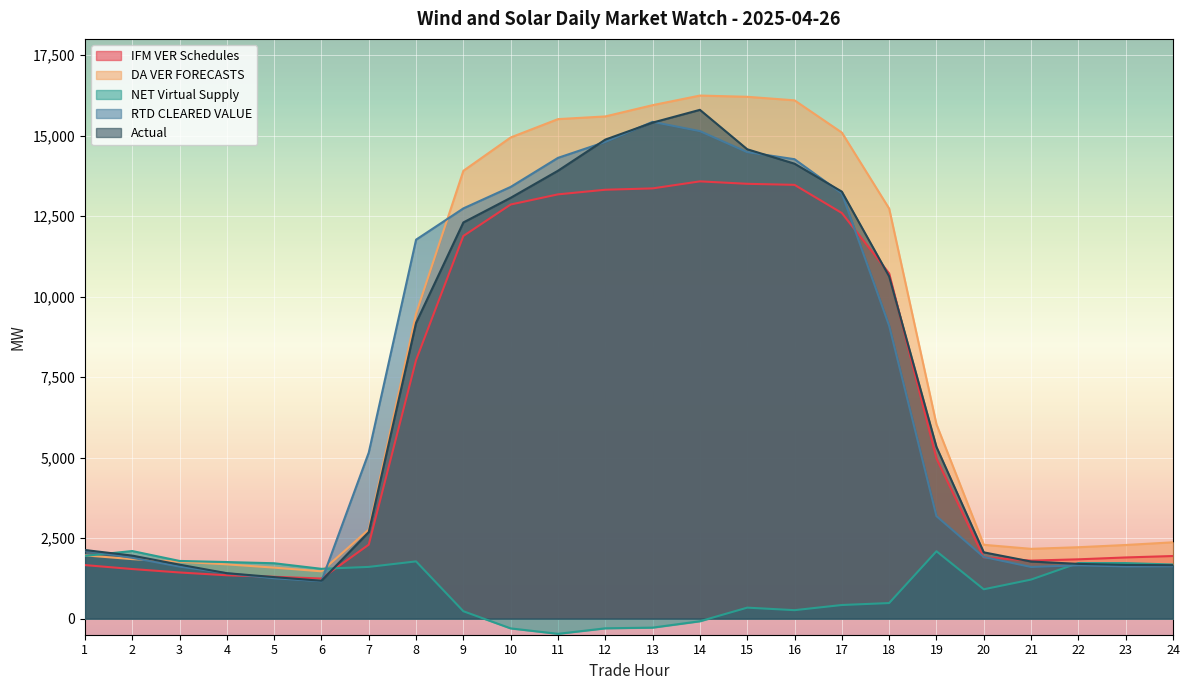

Reading right to left, what are all the values shown in this chart?

IFM VER Schedules: 24=1943.7	23=1899.1	22=1841.1	21=1801.0	20=1902.0	19=4970.6	18=10717.5	17=12593.8	16=13468.0	15=13500.4	14=13576.3	13=13357.9	12=13316.1	11=13172.6	10=12857.6	9=11881.4	8=8026.5	7=2296.5	6=1244.7	5=1298.6	4=1345.7	3=1432.8	2=1539.6	1=1662.0
DA VER FORECASTS: 24=2369.6	23=2286.2	22=2217.0	21=2166.9	20=2292.0	19=6032.8	18=12731.3	17=15091.6	16=16092.5	15=16202.2	14=16240.5	13=15942.4	12=15592.5	11=15509.1	10=14939.7	9=13903.9	8=9468.3	7=2766.3	6=1468.0	5=1583.1	4=1685.0	3=1765.0	2=1847.5	1=1964.1
NET Virtual Supply: 24=1679.9	23=1724.5	22=1725.8	21=1212.2	20=911.0	19=2091.7	18=483.1	17=422.6	16=262.5	15=340.8	14=-81.6	13=-279.7	12=-301.1	11=-472.2	10=-304.0	9=229.1	8=1777.2	7=1606.0	6=1546.1	5=1719.0	4=1756.4	3=1790.8	2=2098.8	1=1947.2
RTD CLEARED VALUE: 24=1627.2	23=1620.9	22=1655.5	21=1603.7	20=1912.7	19=3181.5	18=9093.5	17=13203.0	16=14264.4	15=14484.4	14=15136.1	13=15424.0	12=14800.4	11=14306.4	10=13404.2	9=12737.1	8=11765.7	7=5155.6	6=1160.6	5=1253.1	4=1408.1	3=1615.3	2=1888.1	1=2119.8
Actual: 24=1659.1	23=1667.2	22=1699.9	21=1772.3	20=2058.0	19=5331.2	18=10626.0	17=13257.4	16=14124.9	15=14573.1	14=15797.3	13=15400.9	12=14873.0	11=13906.5	10=13066.2	9=12301.1	8=9182.2	7=2687.4	6=1175.4	5=1288.9	4=1410.3	3=1675.7	2=1956.6	1=2129.9